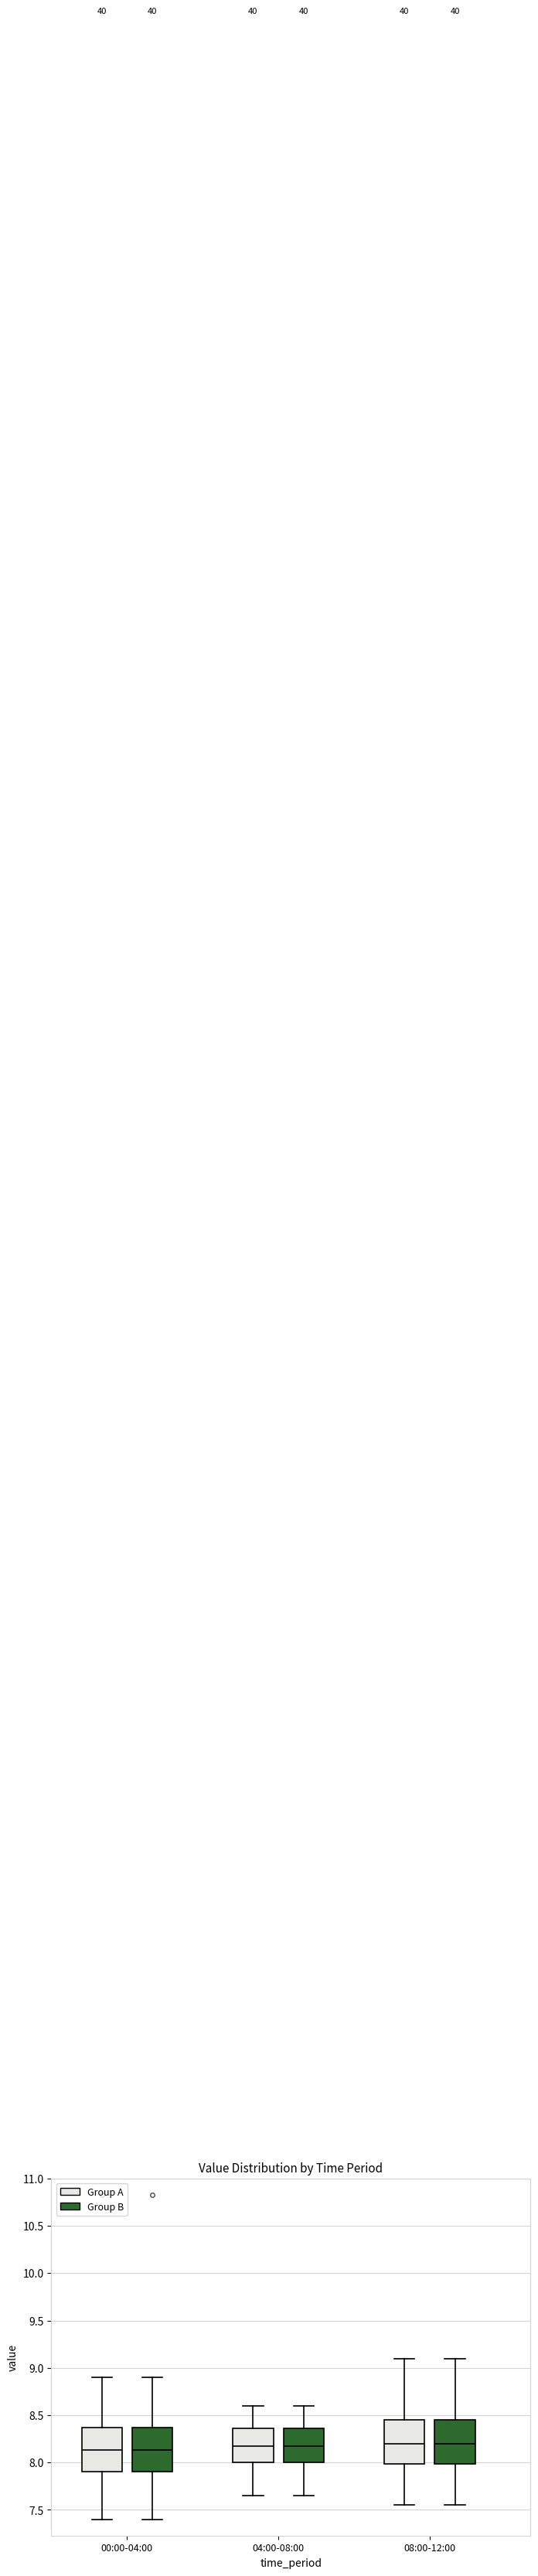

Reading left to right, read every box against the y-axis: the position of its median line, the range the box covers, and the ends of its whiskers. The values are not printed on the chart, so give them approximately, as read against the axis.

00:00-04:00 (Group A): median 8.15, box 7.90 to 8.35, whiskers 7.40 to 8.90
00:00-04:00 (Group B): median 8.15, box 7.90 to 8.35, whiskers 7.40 to 8.90
04:00-08:00 (Group A): median 8.20, box 8.00 to 8.35, whiskers 7.65 to 8.60
04:00-08:00 (Group B): median 8.20, box 8.00 to 8.35, whiskers 7.65 to 8.60
08:00-12:00 (Group A): median 8.20, box 8.00 to 8.45, whiskers 7.55 to 9.10
08:00-12:00 (Group B): median 8.20, box 8.00 to 8.45, whiskers 7.55 to 9.10